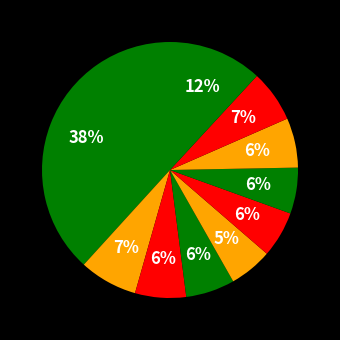

Count the number of slices in the pie.

10